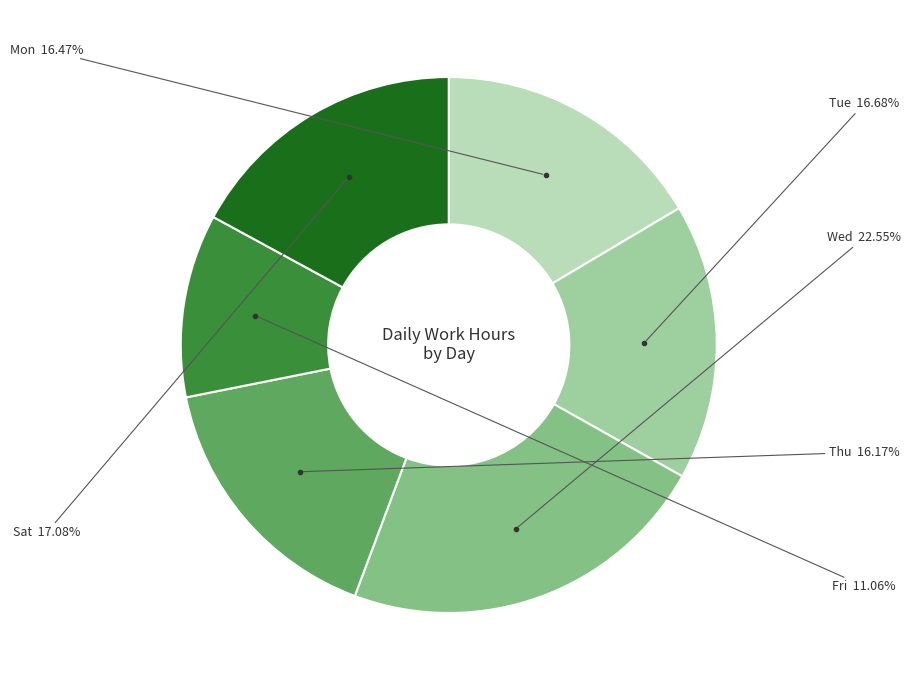

How many slices are in this pie chart?

6